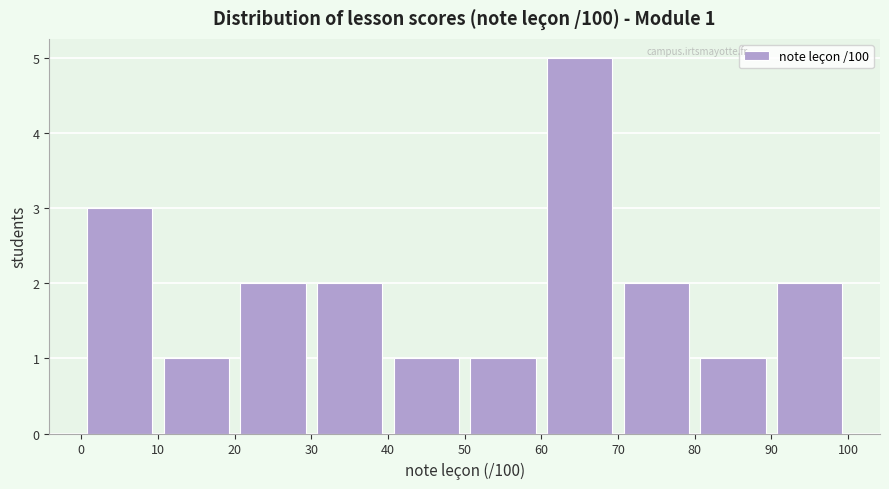

Which range on the x-axis has the tallest bar?

60 to 70